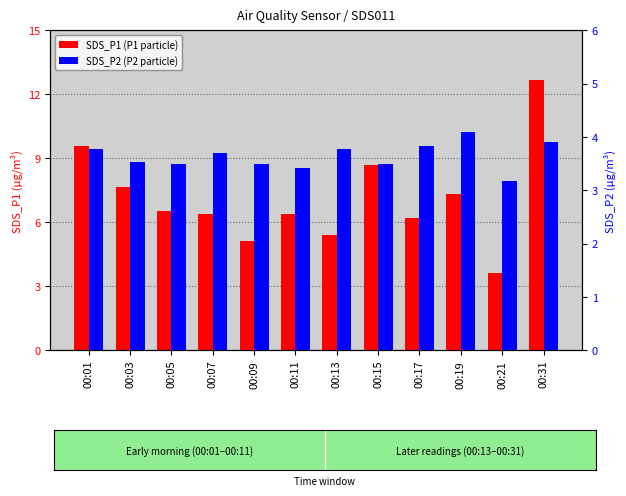

True or false: SDS_P2 (P2 particle) has a value of 3.5 at 00:03.

True